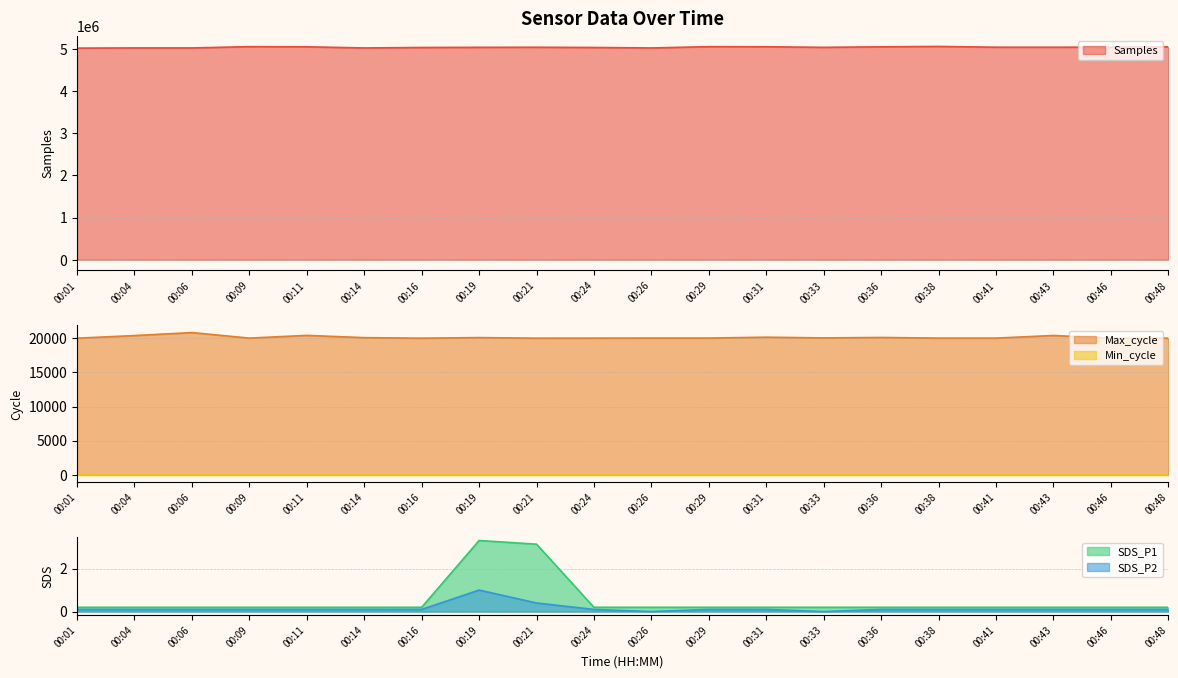

Is the value of Samples at 00:04 greater than the value of SDS_P2 at 00:41?

Yes